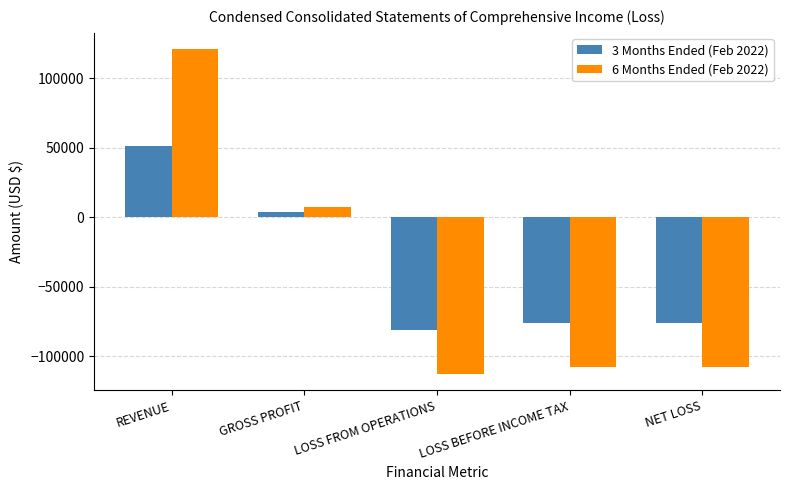

What is the label of the 5th bar from the right?

REVENUE